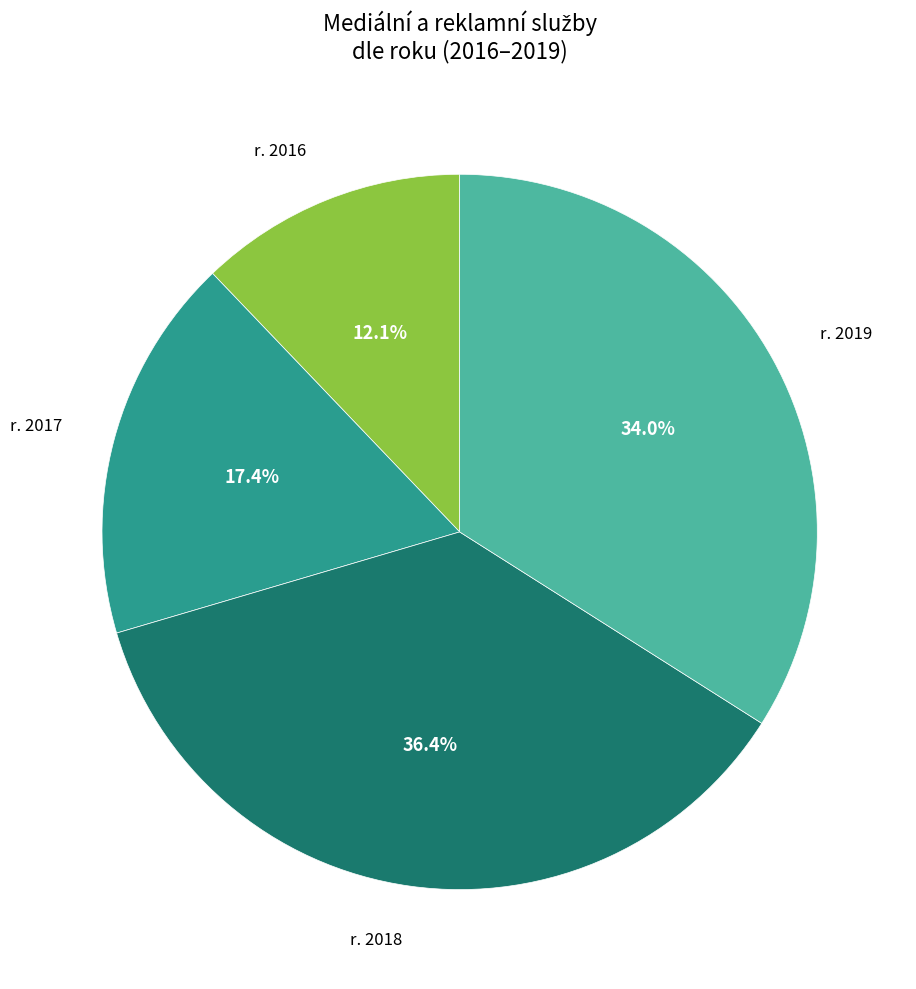

Is there a majority slice in this chart?

No